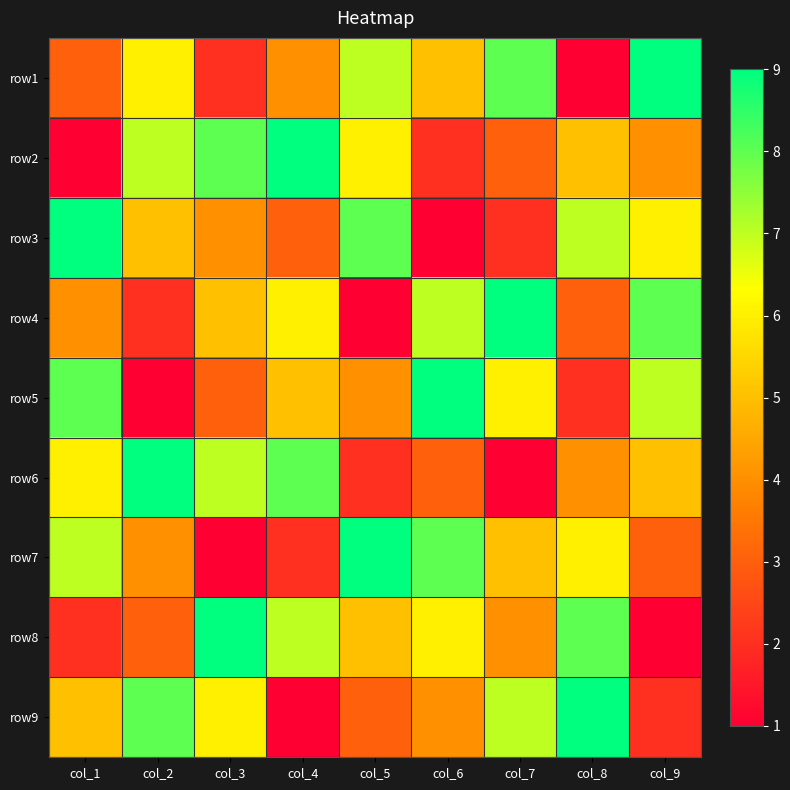

How many distinct data groups are displayed?

9